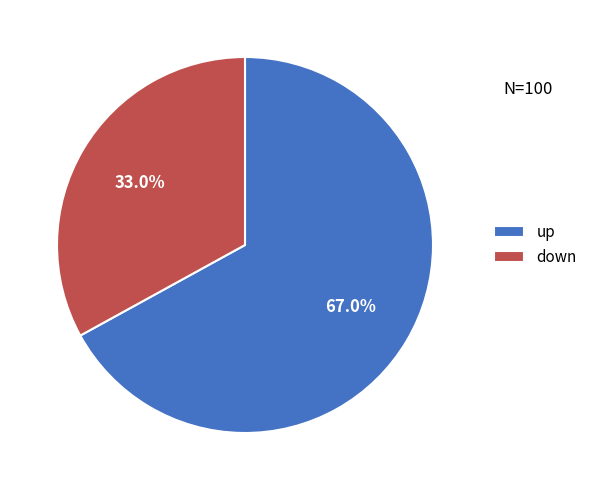

Is there a majority slice in this chart?

Yes